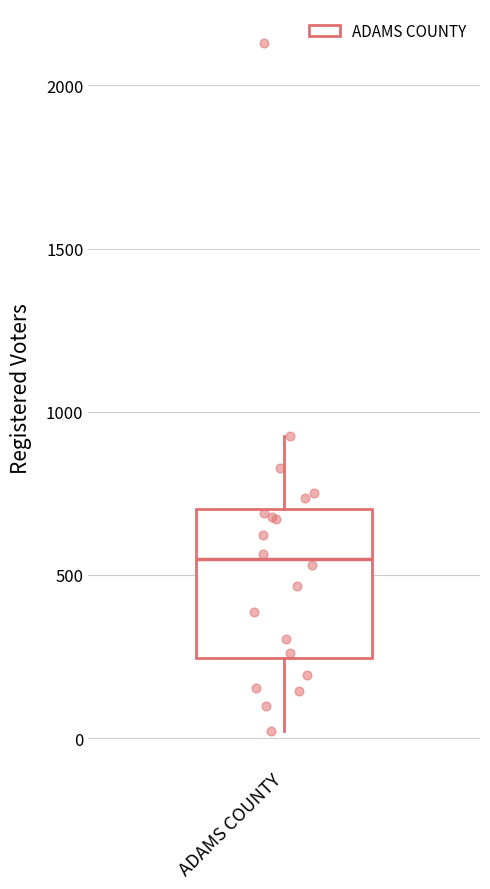

Read this box plot against the y-axis: the position of the median line, the range covered by the box, and the ends of both whiskers. The values are not printed on the chart, so give them approximately, as read against the axis.

median 550, box 250 to 700, whiskers 0 to 950